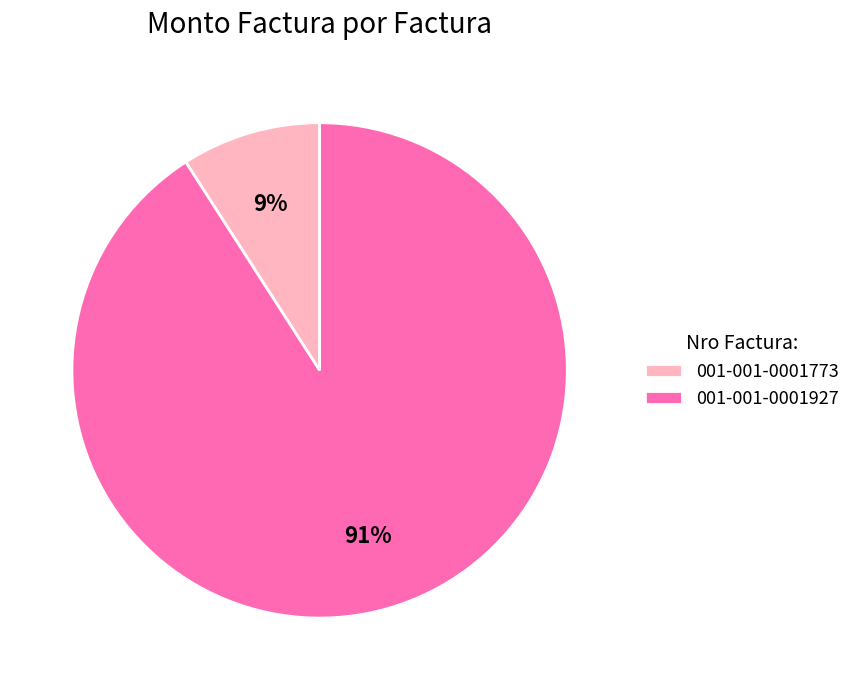

What is the majority slice?

001-001-0001927